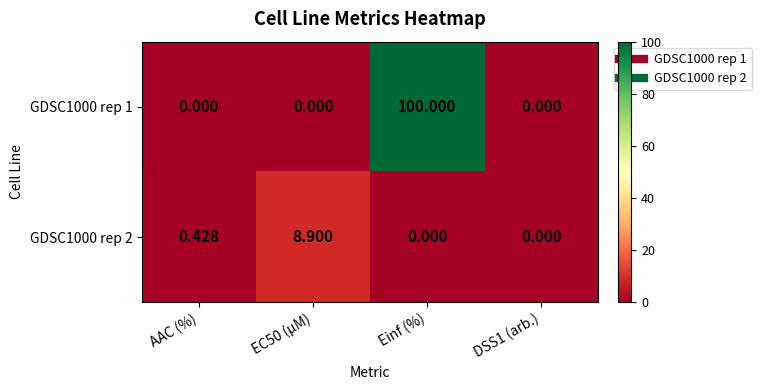

Is the value of GDSC1000 rep 1 at AAC (%) greater than the value of GDSC1000 rep 2 at EC50 (µM)?

No